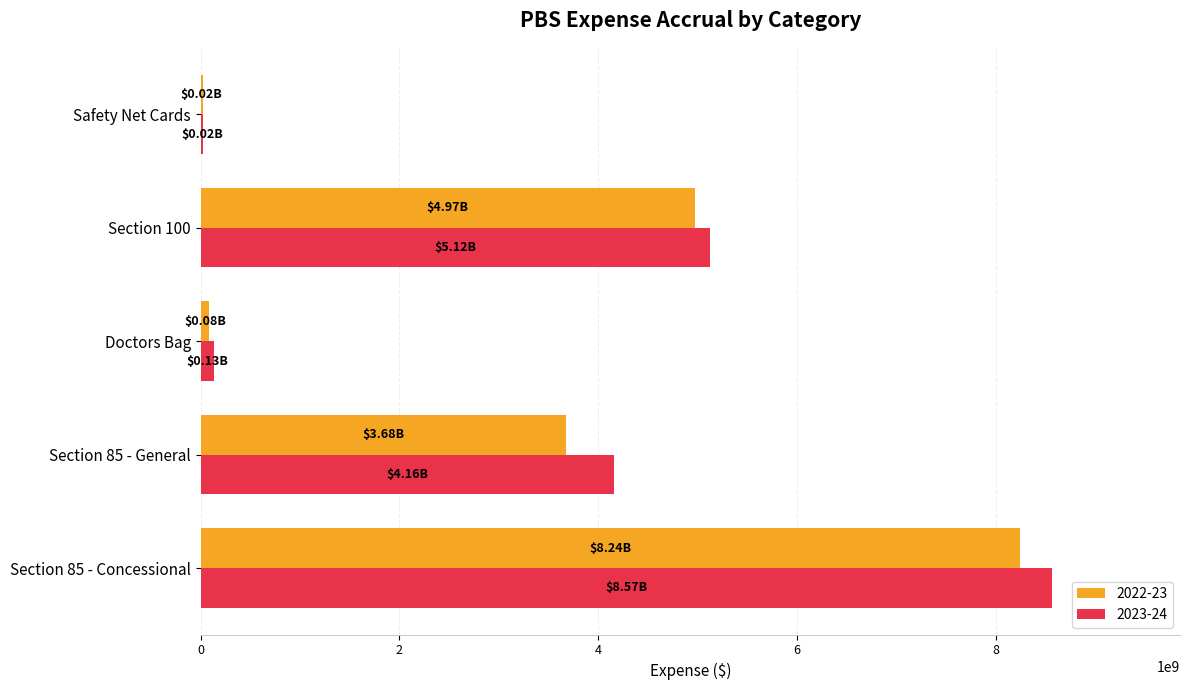

Which series changed the most between Doctors Bag and Section 100?

2023-24